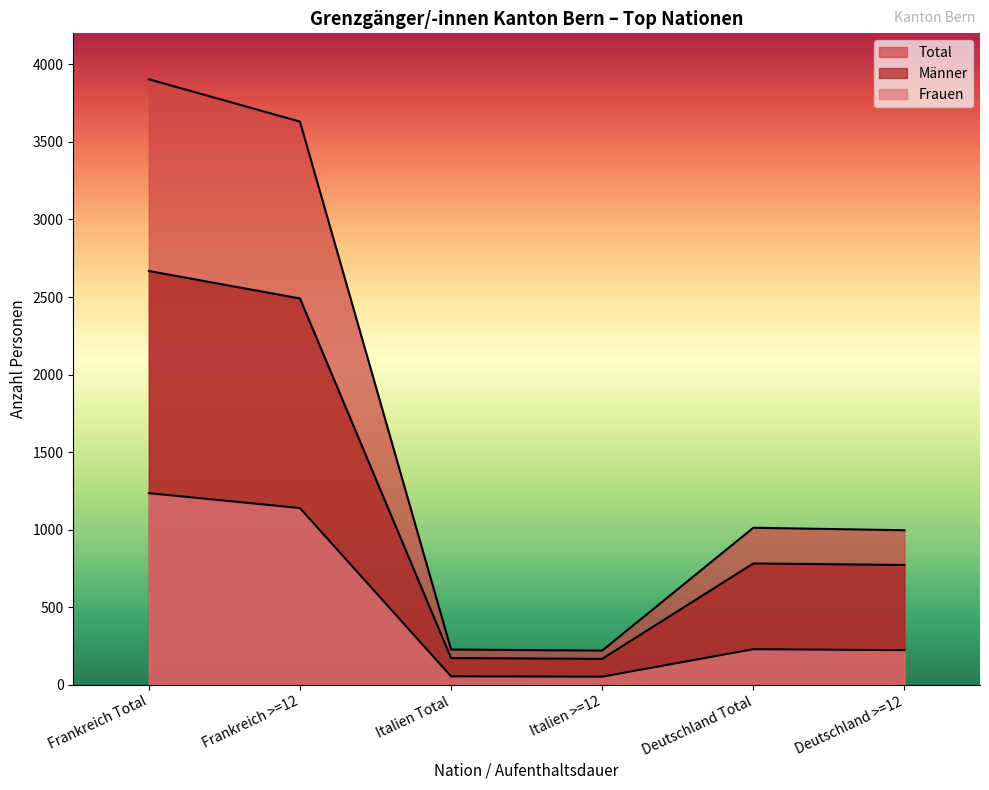

Rank the categories by Männer value from highest to lowest.

Frankreich Total, Frankreich >=12, Deutschland Total, Deutschland >=12, Italien Total, Italien >=12